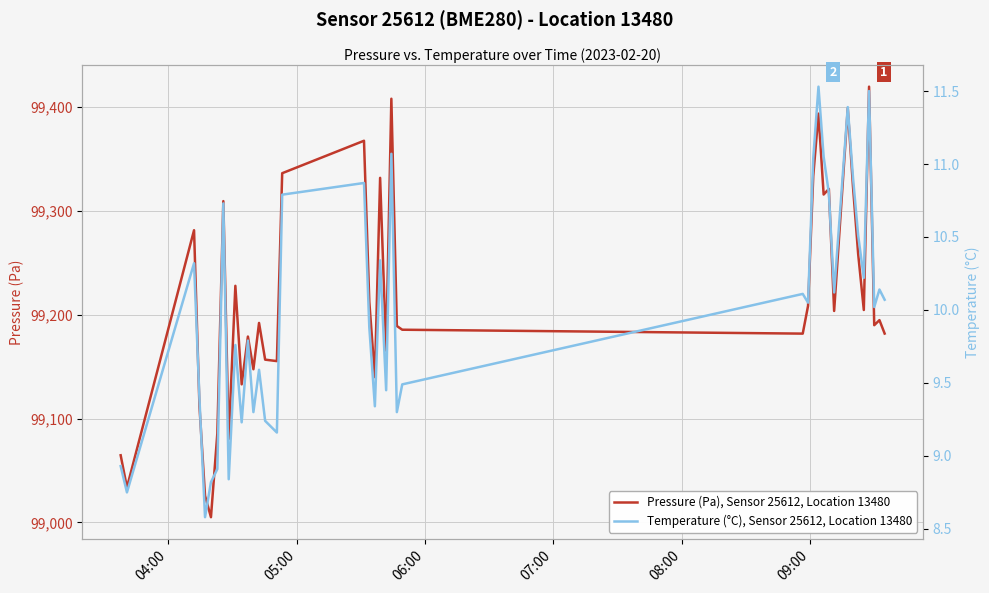

What is the highest value of the Pressure (Pa), Sensor 25612, Location 13480 series?

99419.6